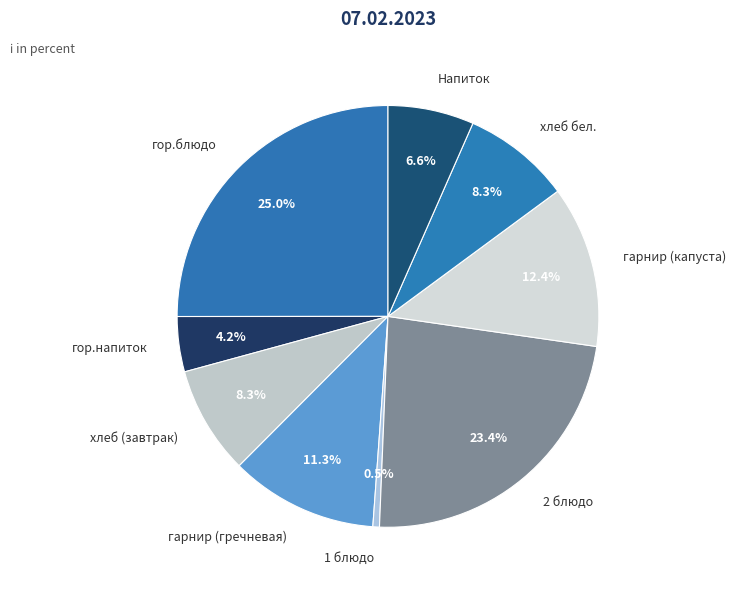

Which slice is the largest?

гор.блюдо